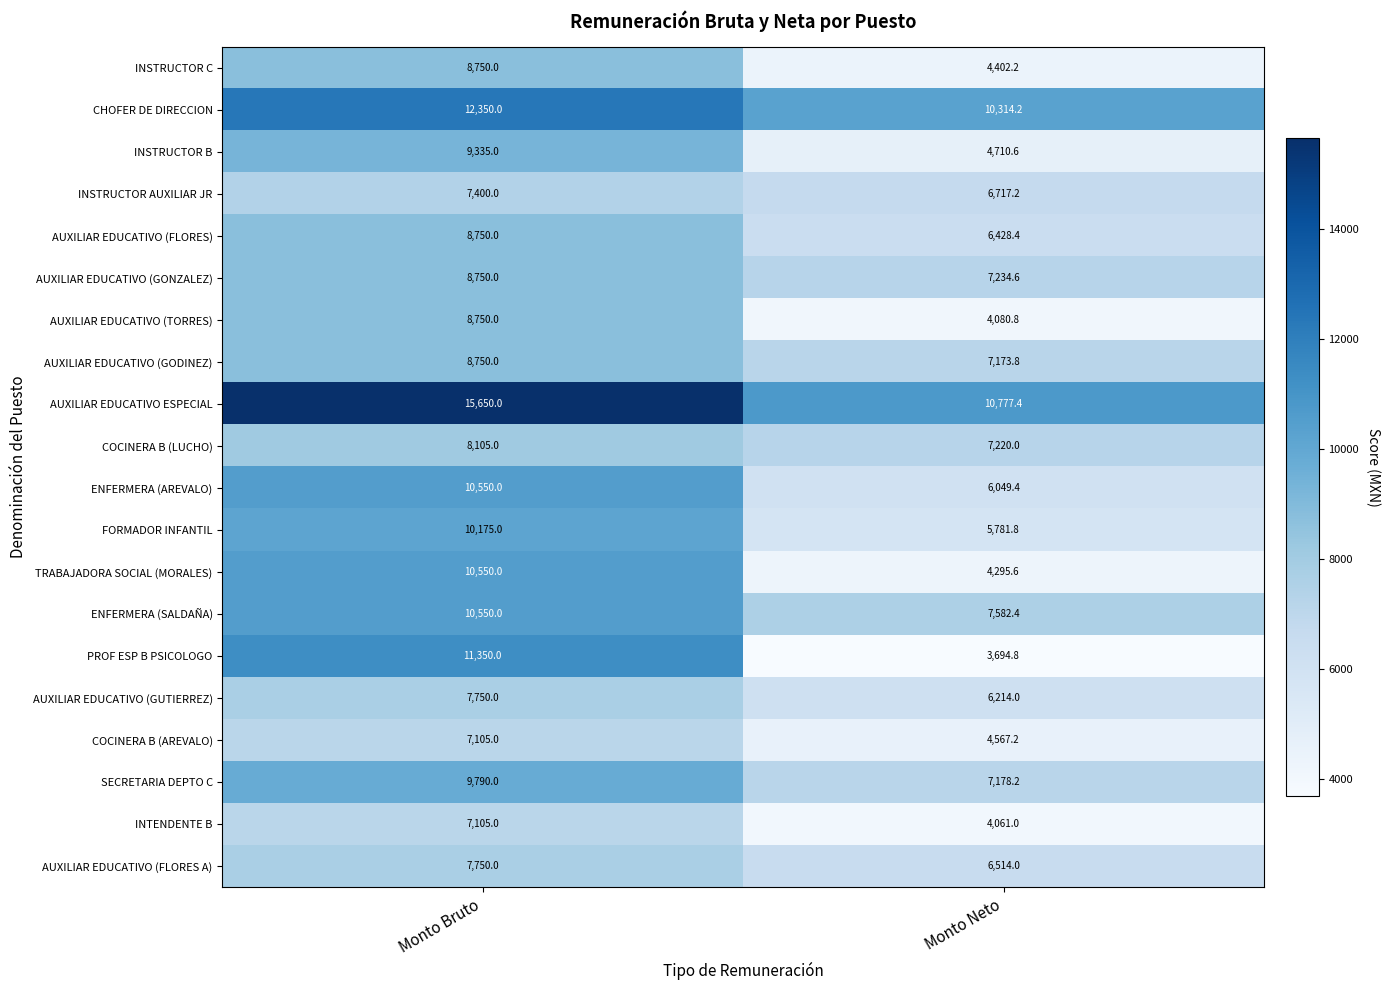

Which category has the highest value in the INSTRUCTOR AUXILIAR JR series?

Monto Bruto